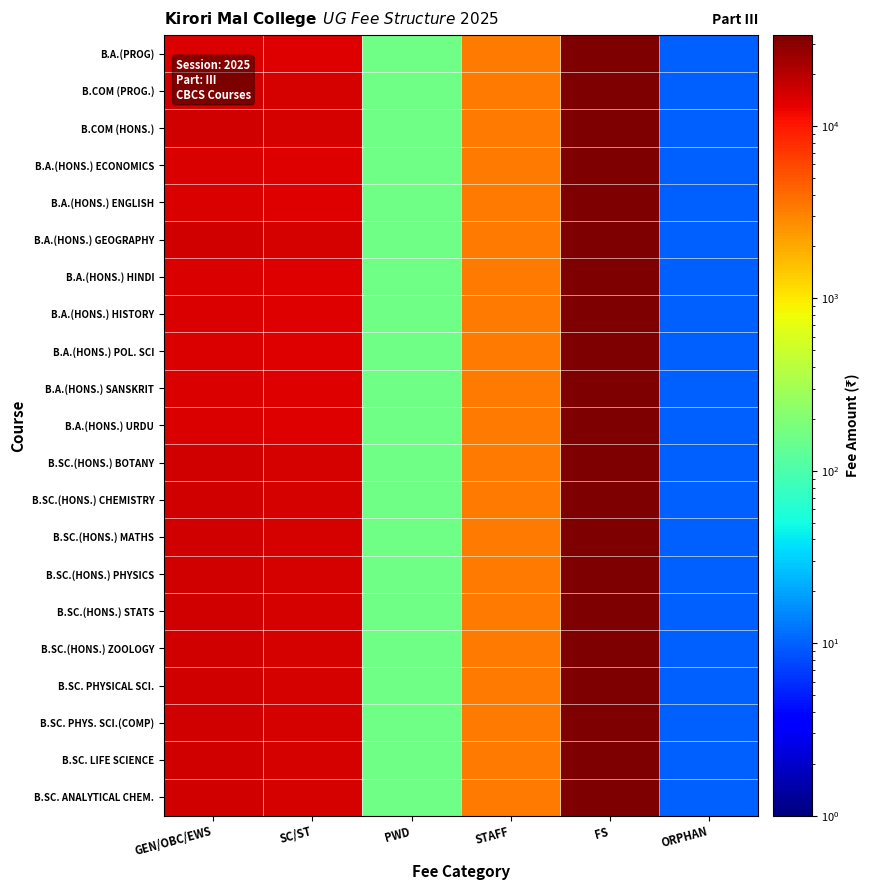

At which category does the chart reach its minimum across all series?

ORPHAN